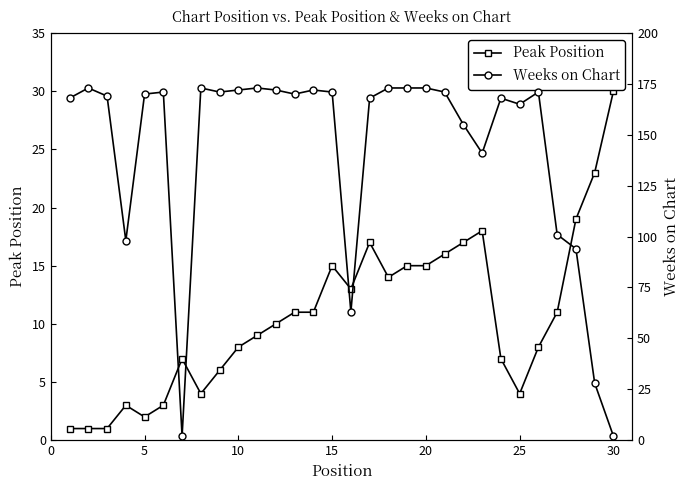

True or false: Peak Position has more than 2 points higher than both neighbors.

True